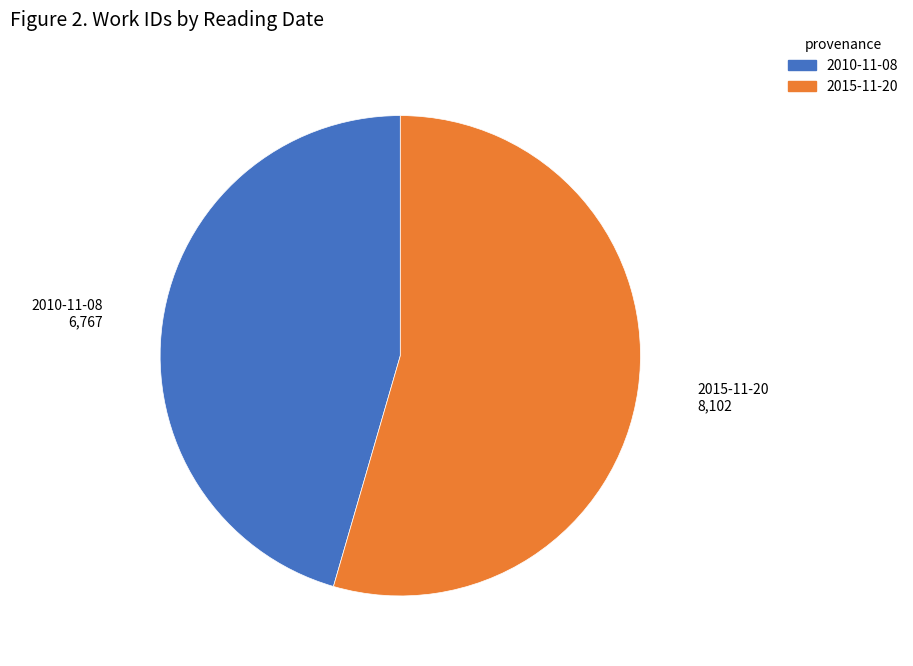

Is it true that 2010-11-08 is 46% of the pie?

True